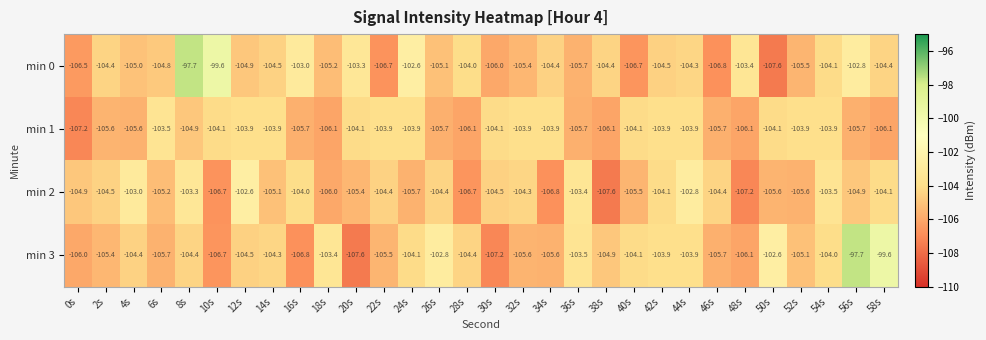

What is the difference between the highest and lowest values at 54s?

0.6